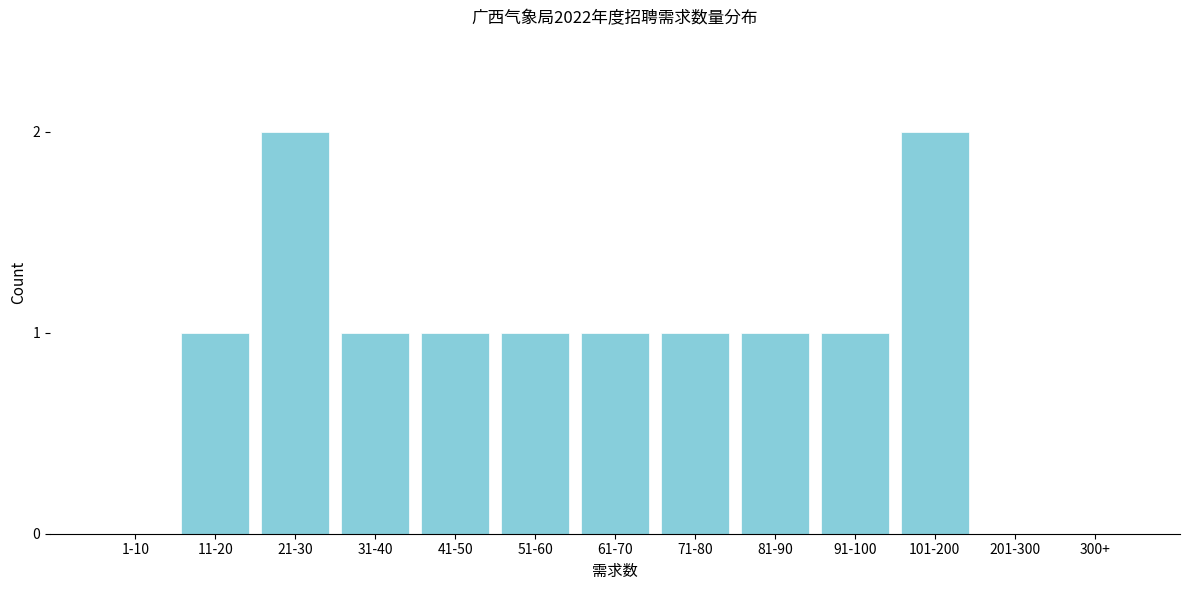

Reading left to right, what are all the values shown in this chart?

1-10=0	11-20=1	21-30=2	31-40=1	41-50=1	51-60=1	61-70=1	71-80=1	81-90=1	91-100=1	101-200=2	201-300=0	300+=0